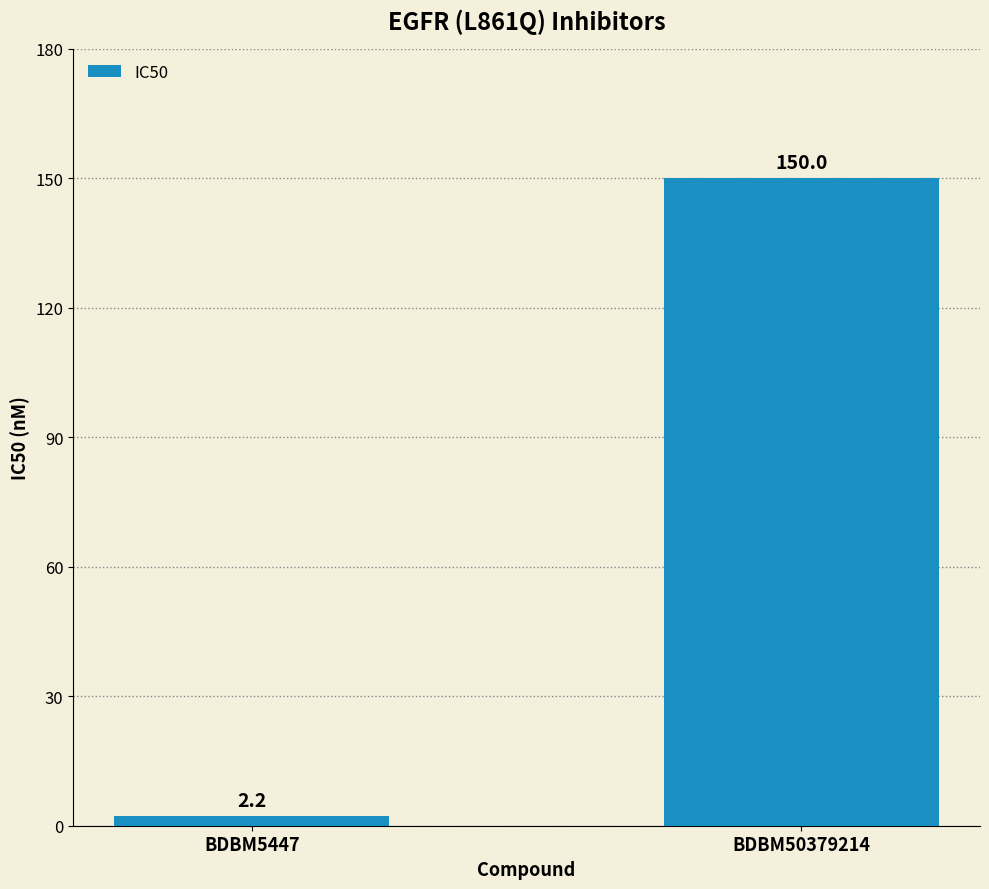

What is the difference between the maximum and minimum values?

147.8